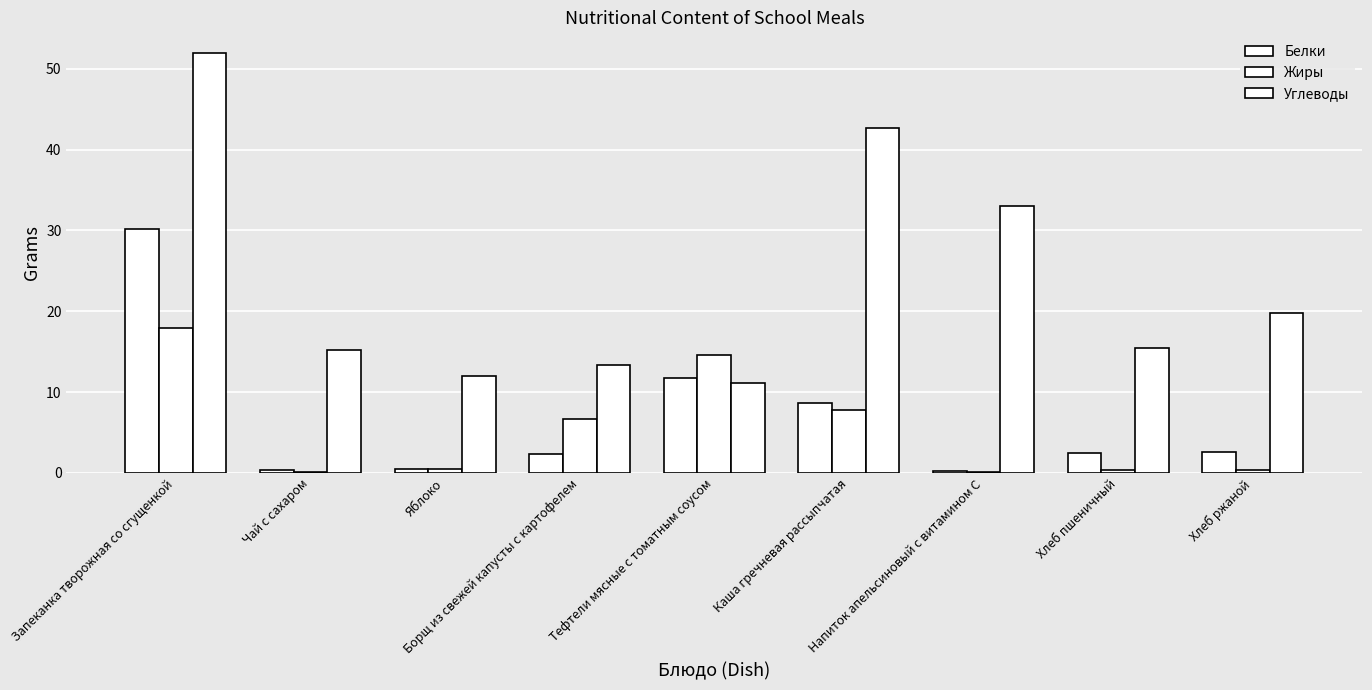

Are the bars grouped side by side (vs. stacked)?

Yes